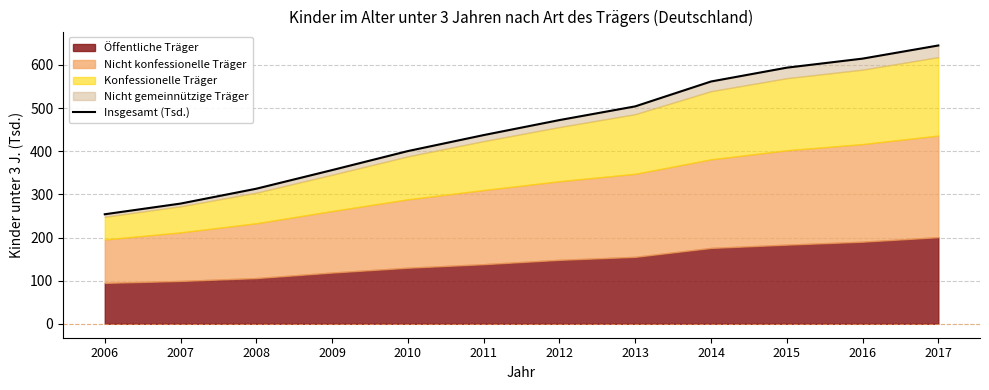

What is the difference between the second highest and second lowest values?

336.0